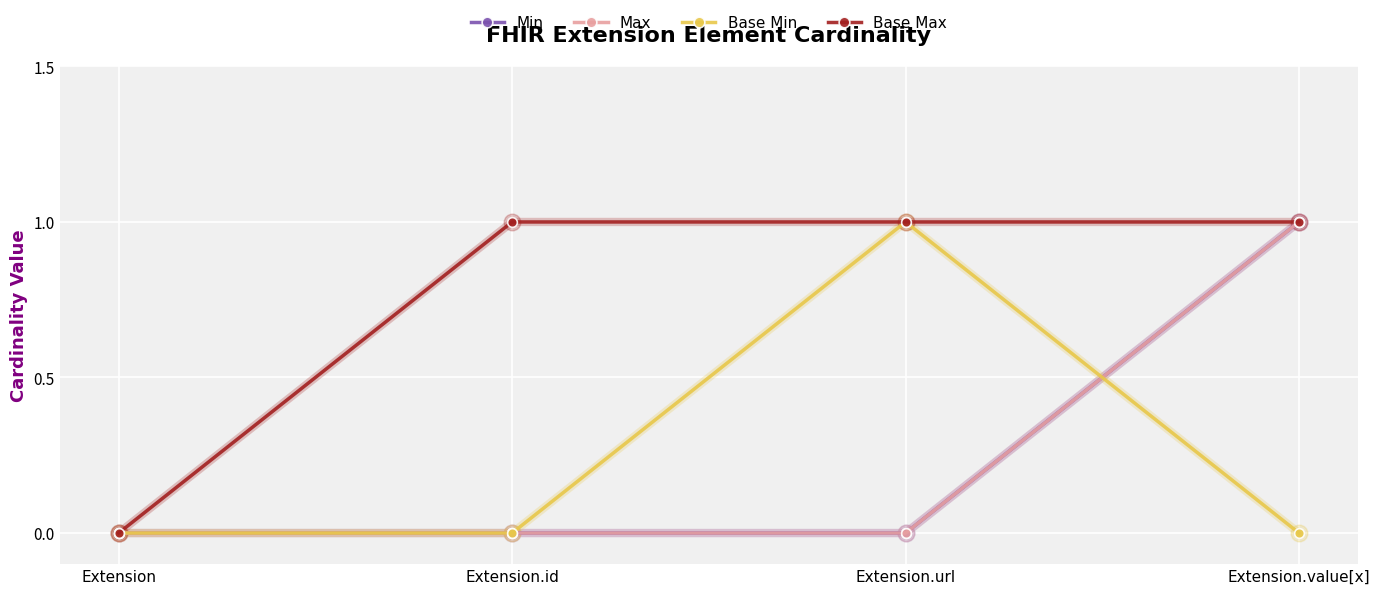

Which series has the largest total across all categories?

Base Max